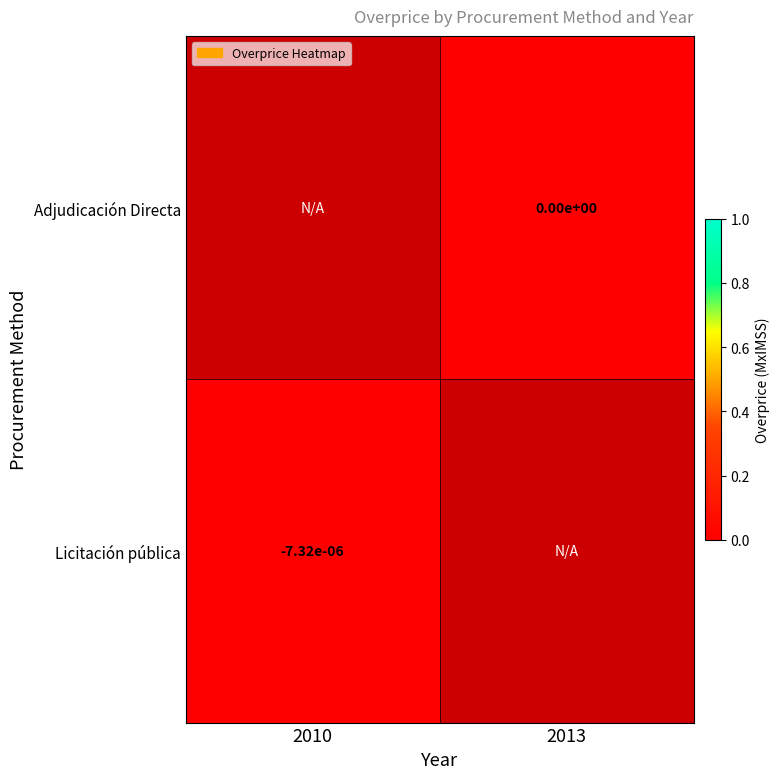

Is it true that Licitación pública equals -0.0 at 2010?

True